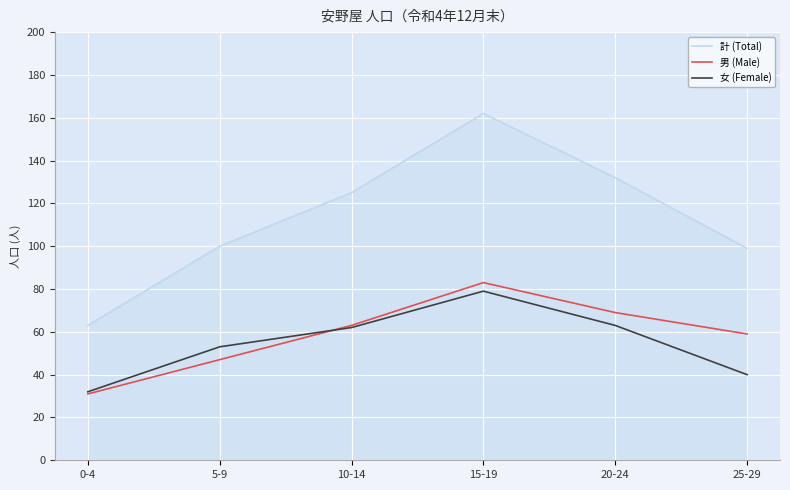

Which category has the highest value across all series?

15-19